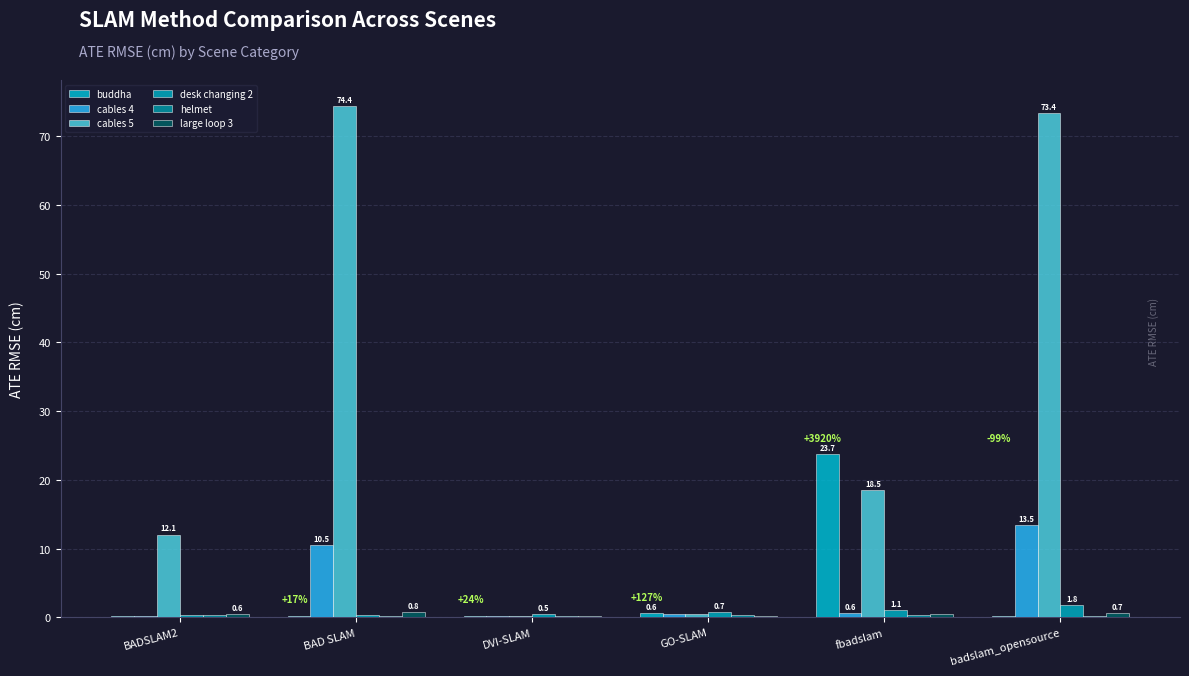

What value does the helmet series have at BAD SLAM?

0.2